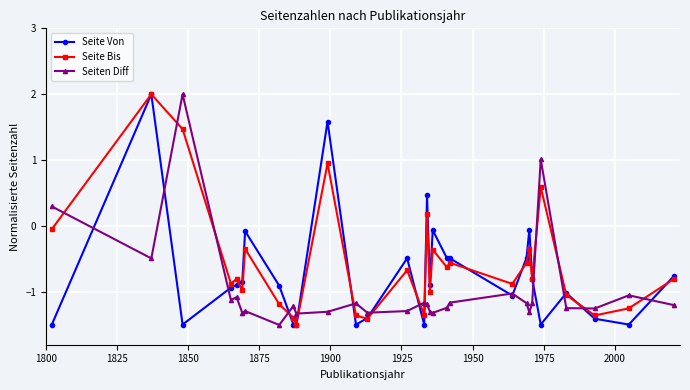

What is the maximum value for Seite Von?

2.0